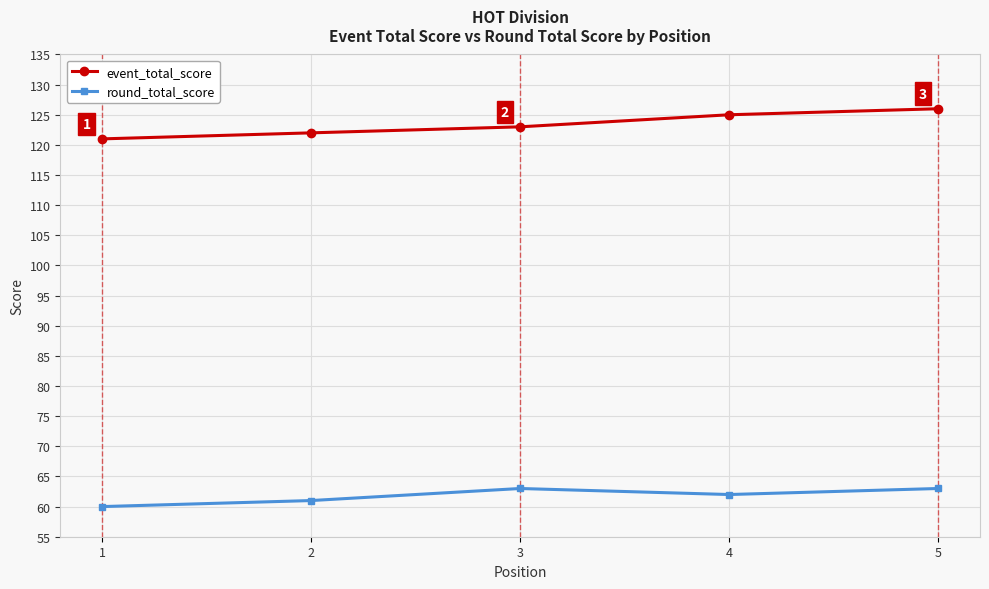

In round_total_score, how many points are lower than both neighbors (excluding endpoints)?

1